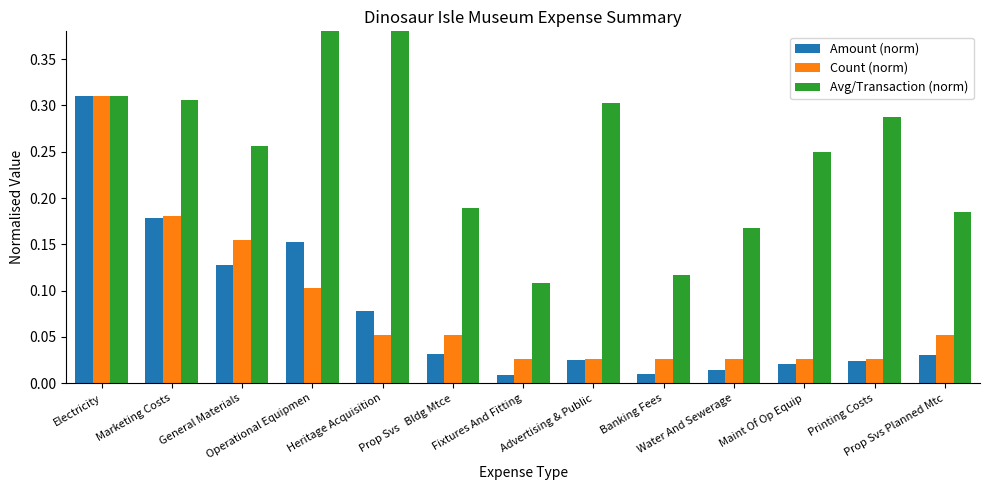

Reading left to right, transcribe all the data shown in this chart.

Amount (norm): Electricity=0.3	Marketing Costs=0.2	General Materials=0.1	Operational Equipmen=0.2	Heritage Acquisition=0.1	Prop Svs   Bldg Mtce=0.0	Fixtures And Fitting=0.0	Advertising & Public=0.0	Banking Fees=0.0	Water And Sewerage=0.0	Maint Of Op Equip=0.0	Printing Costs=0.0	Prop Svs Planned Mtc=0.0
Count (norm): Electricity=0.3	Marketing Costs=0.2	General Materials=0.2	Operational Equipmen=0.1	Heritage Acquisition=0.1	Prop Svs   Bldg Mtce=0.1	Fixtures And Fitting=0.0	Advertising & Public=0.0	Banking Fees=0.0	Water And Sewerage=0.0	Maint Of Op Equip=0.0	Printing Costs=0.0	Prop Svs Planned Mtc=0.1
Avg/Transaction (norm): Electricity=0.3	Marketing Costs=0.3	General Materials=0.3	Operational Equipmen=0.5	Heritage Acquisition=0.5	Prop Svs   Bldg Mtce=0.2	Fixtures And Fitting=0.1	Advertising & Public=0.3	Banking Fees=0.1	Water And Sewerage=0.2	Maint Of Op Equip=0.2	Printing Costs=0.3	Prop Svs Planned Mtc=0.2